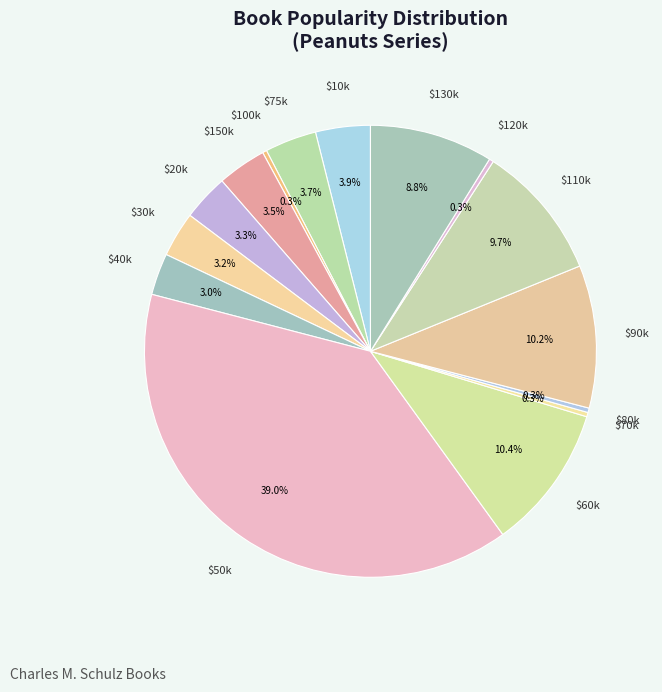

Count the number of slices in the pie.

15